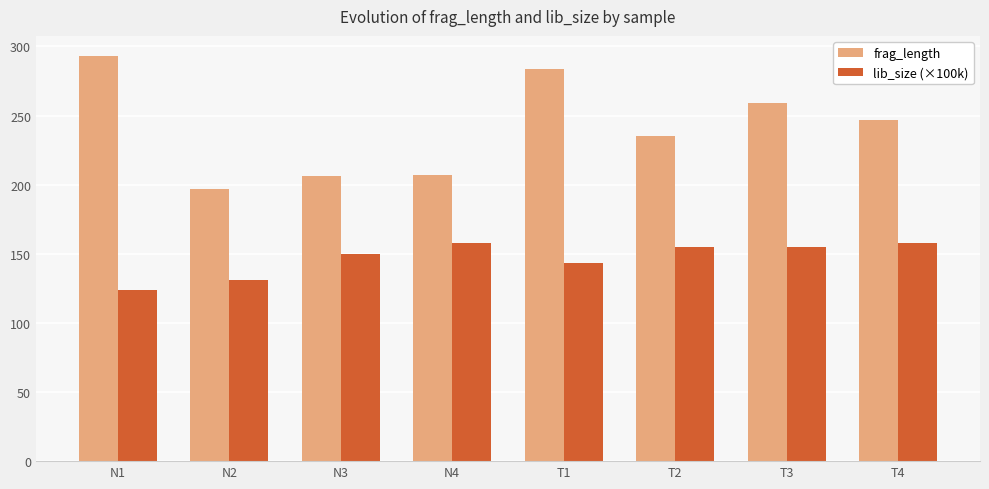

How many categories are shown in the chart?

8